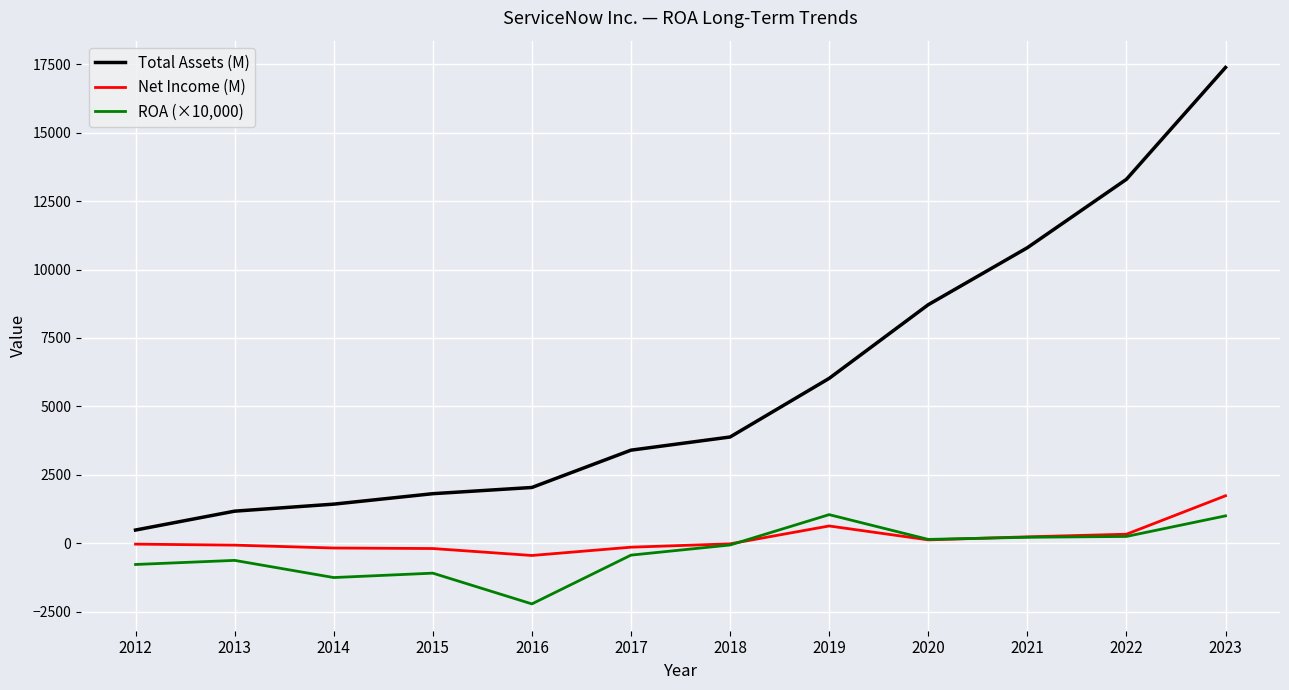

Read the ROA (×10,000) value at 2018.

-69.0